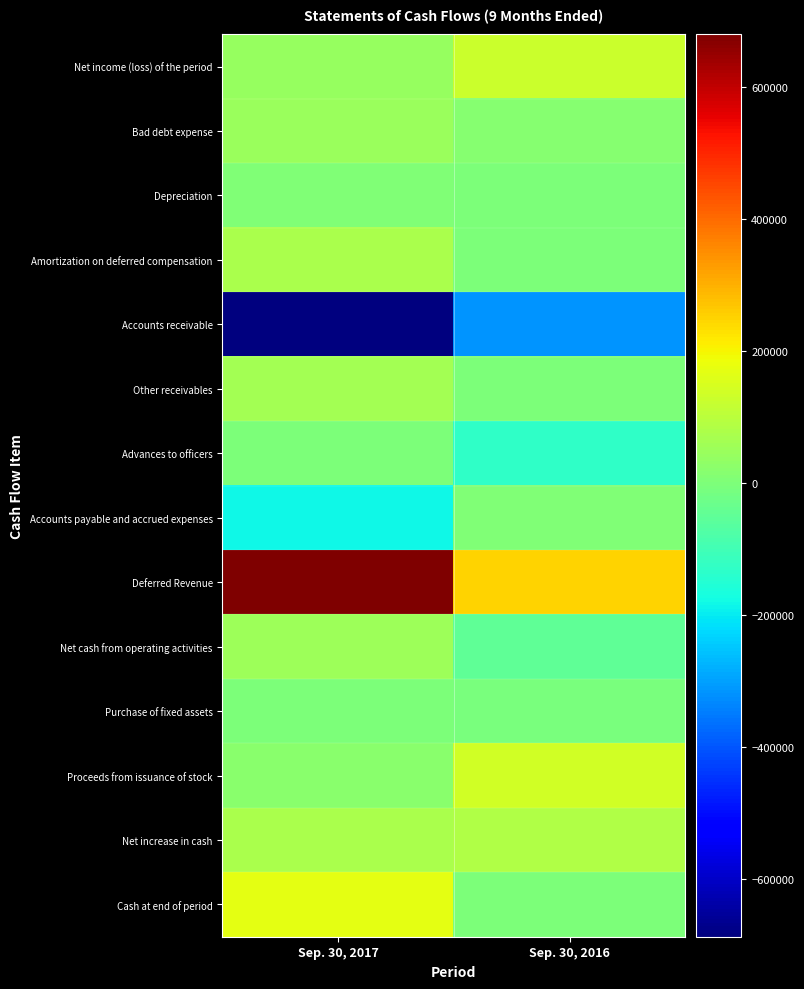

Which series has the widest spread of values?

Deferred Revenue